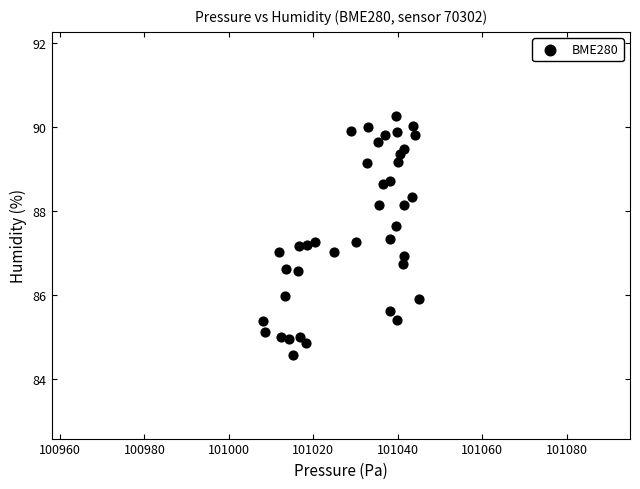

What is the range of Y values (max minus min)?

5.7